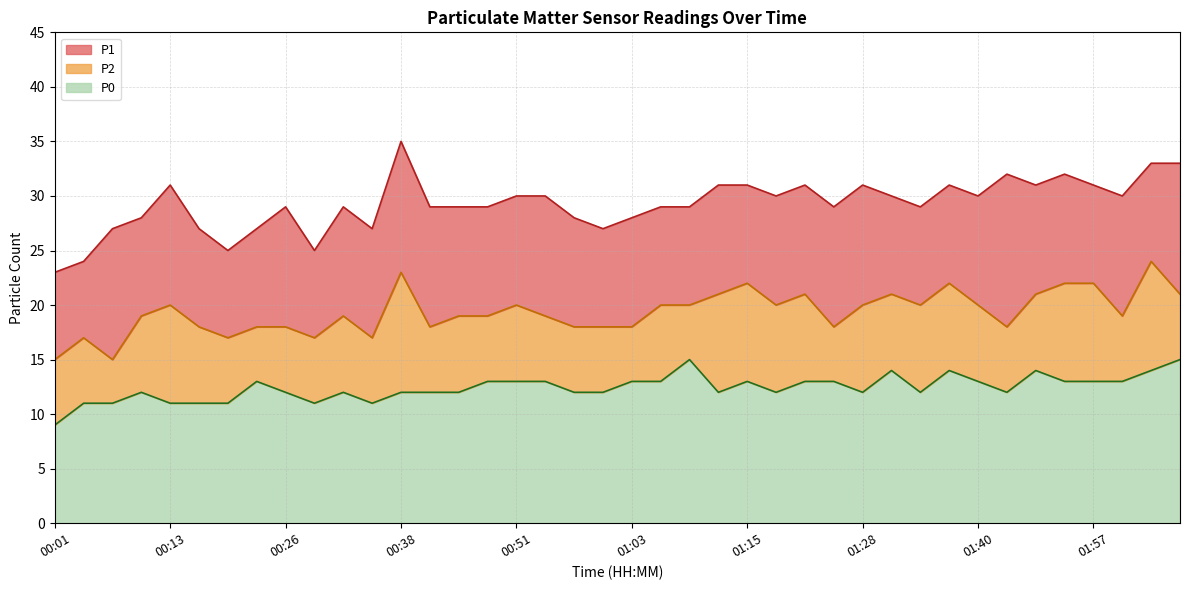

Between 01:40 and 34, which series saw the biggest shift?

P2 line